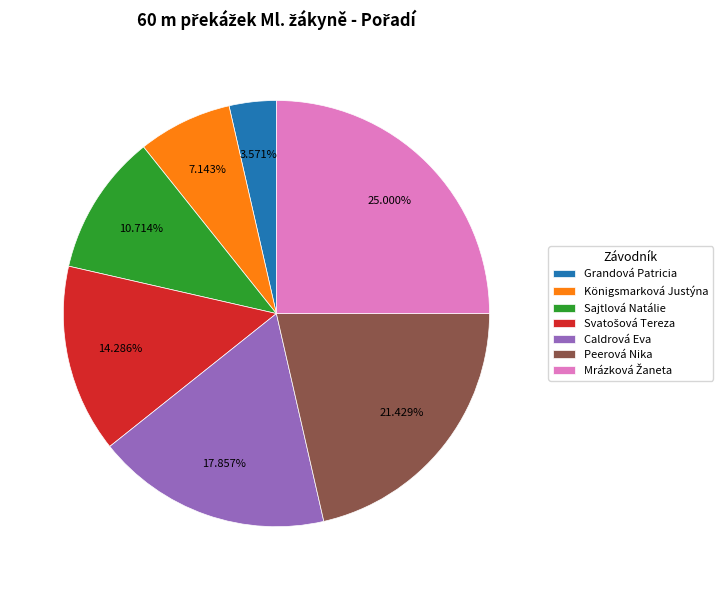

Which category has the smallest portion of the pie?

Grandová Patricia